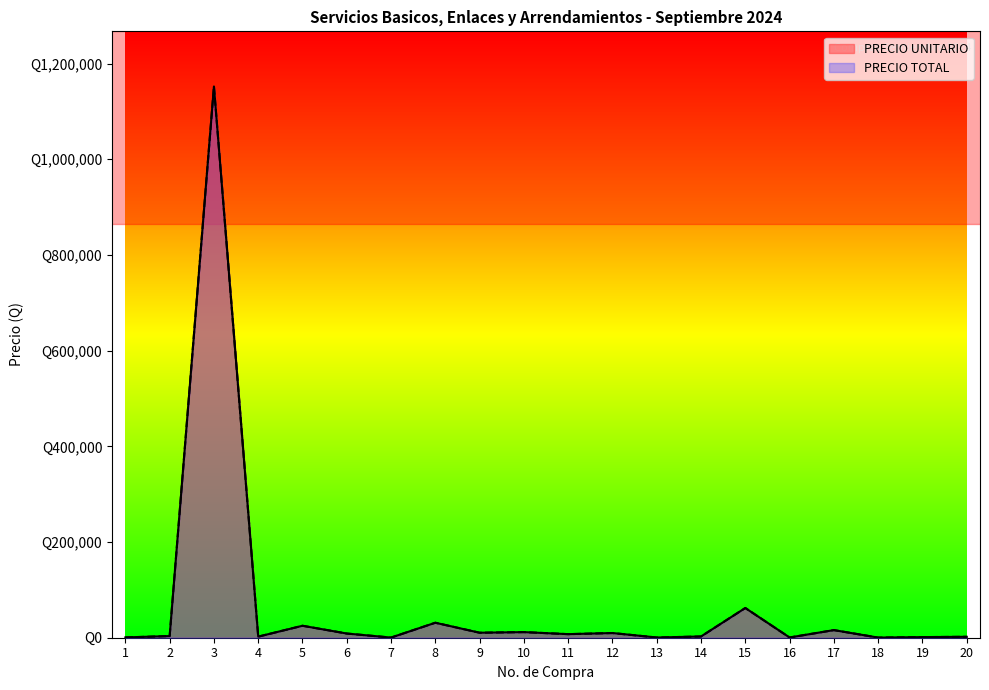

What is the average value of the PRECIO UNITARIO series?

67423.8